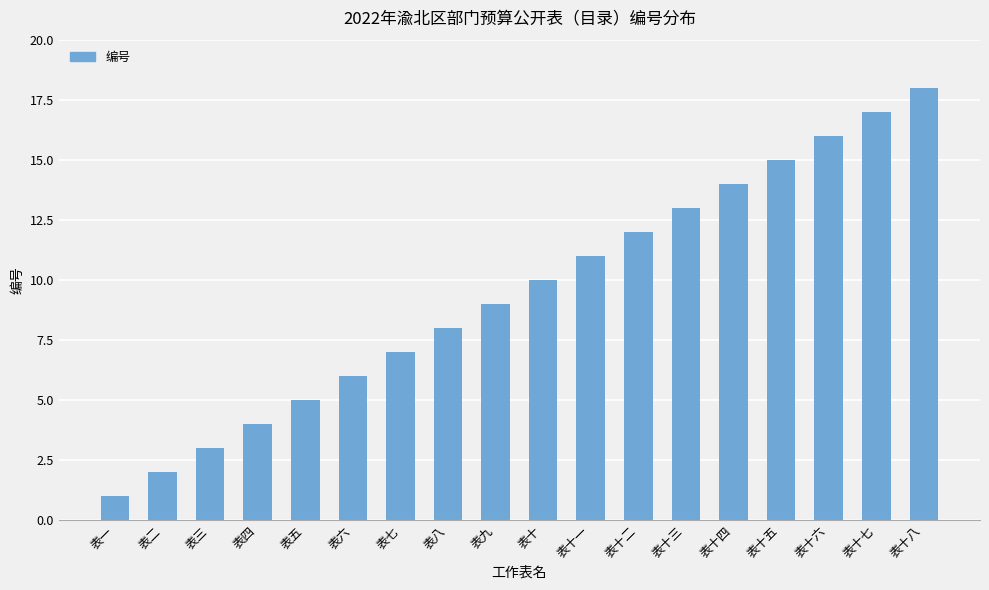

Between 表六 and 表十六, which is larger?

表十六